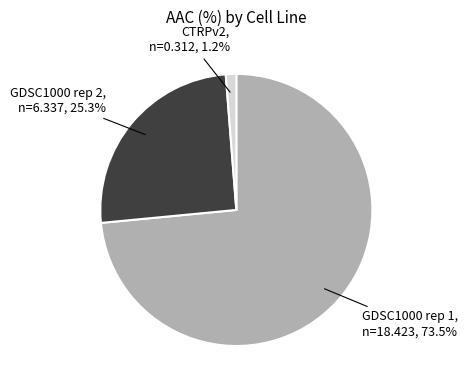

To the nearest percent, what portion does GDSC1000 rep 2 represent?

25%